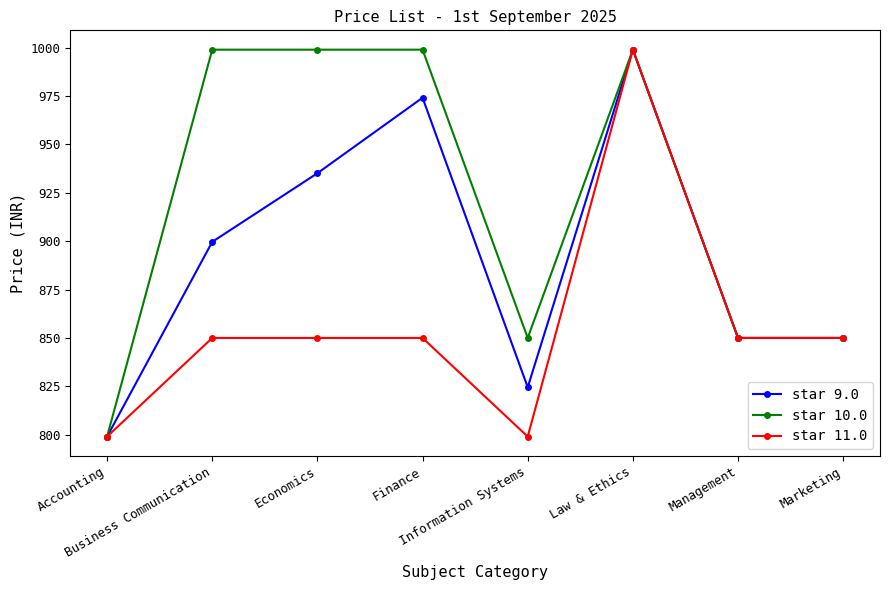

The star 10.0 series shows 850.0 at Information Systems. True or false?

True